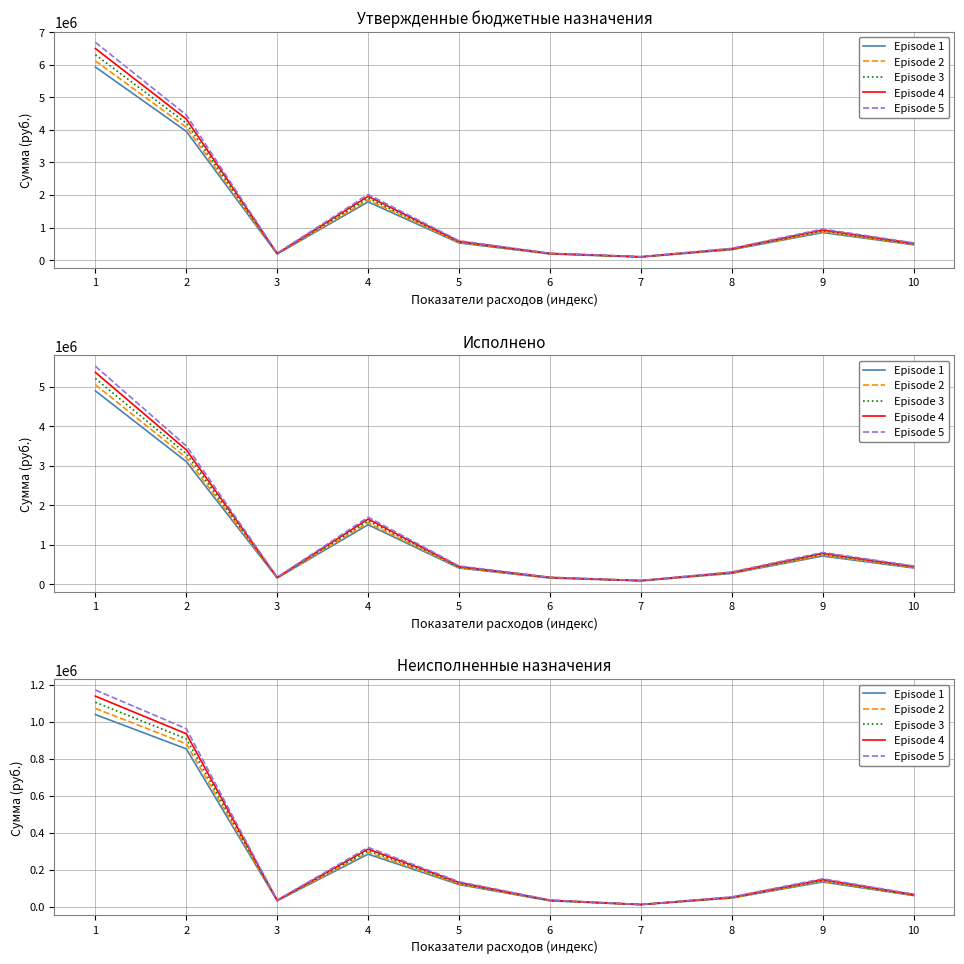

What is the sum of all Episode 5 values?

2951382.7